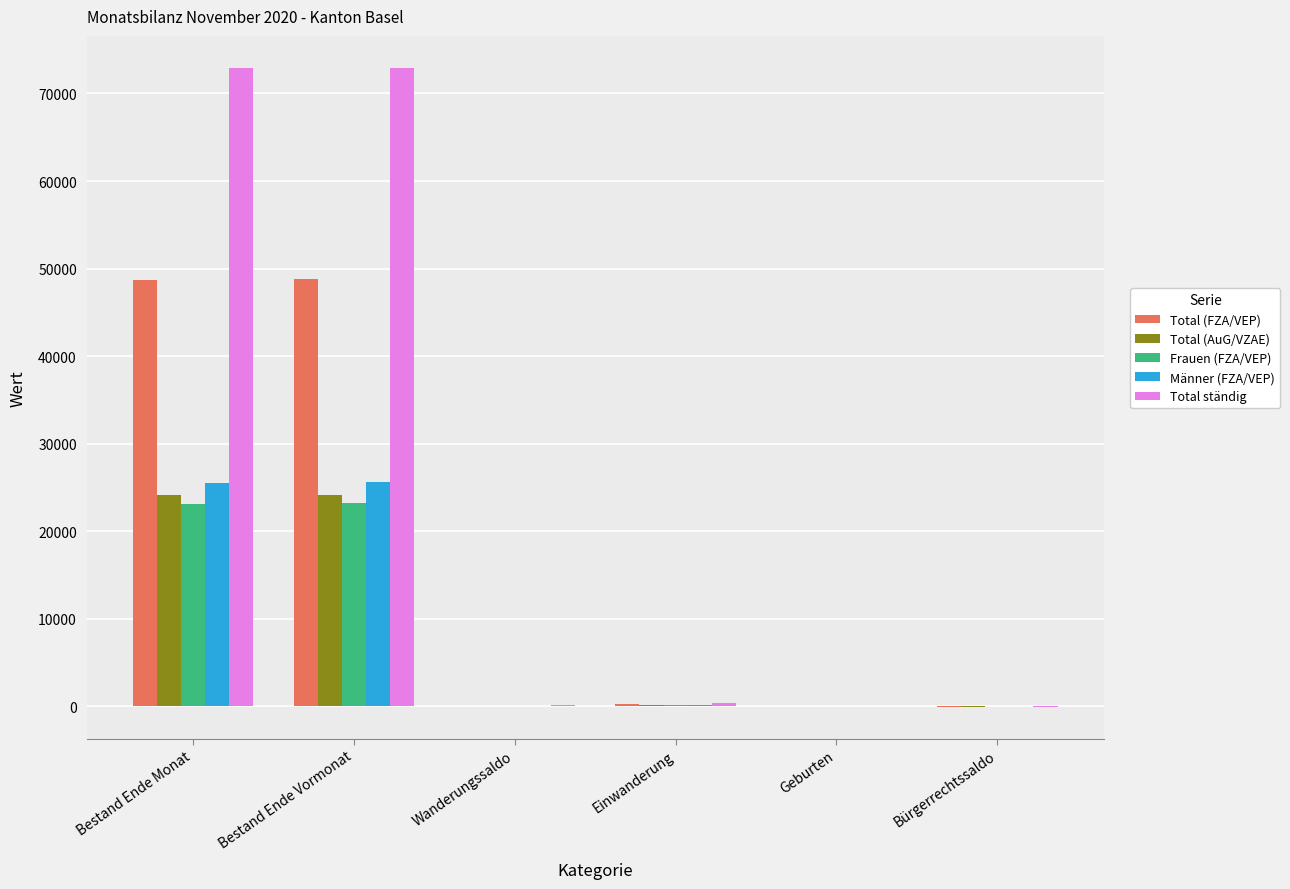

Is it true that Männer (FZA/VEP) equals 25574 at Bestand Ende Vormonat?

True